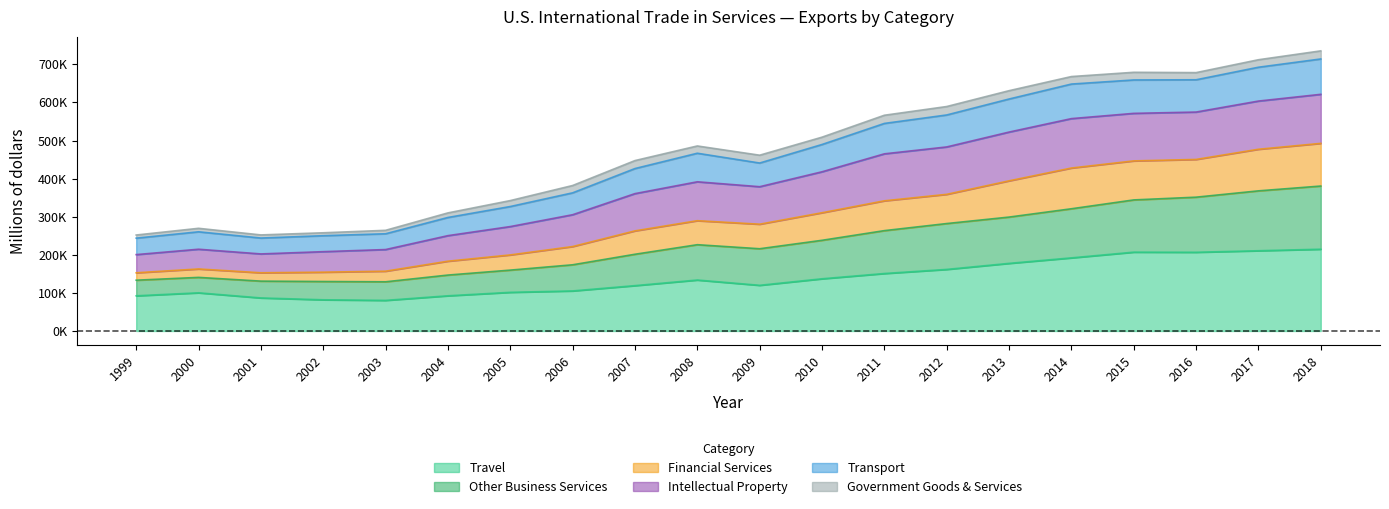

Does the chart display data point markers on the line(s)?

No